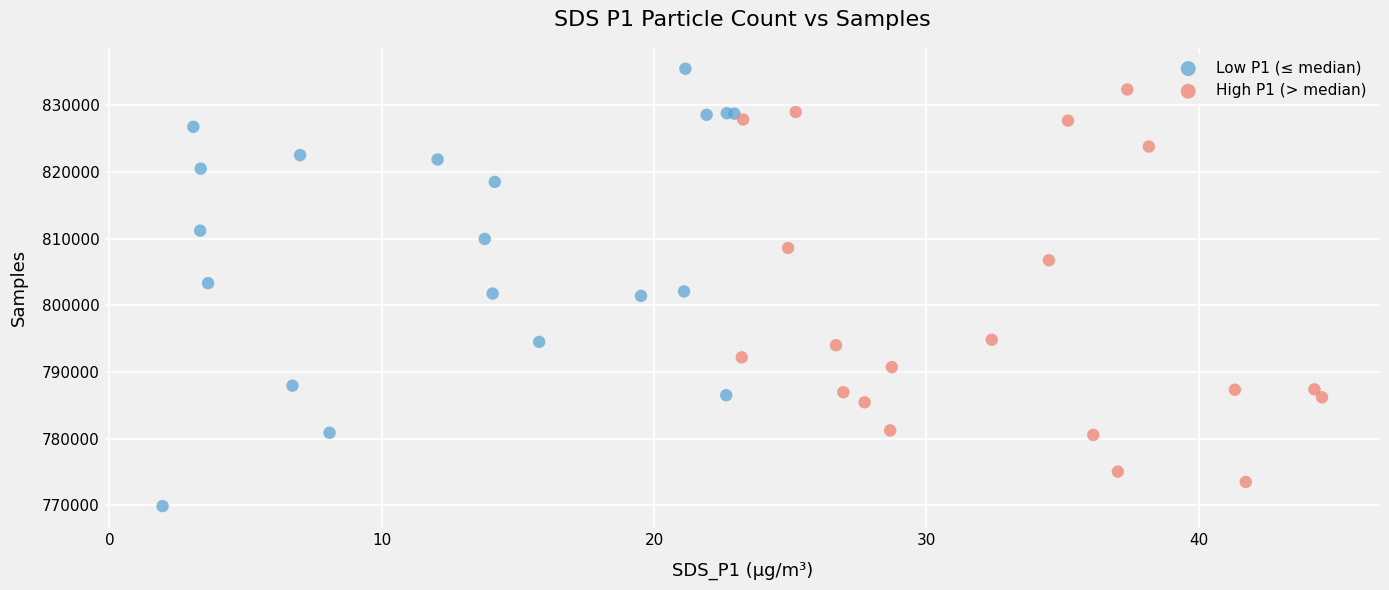

Which series reaches the maximum Y coordinate?

Low P1 (≤ median)